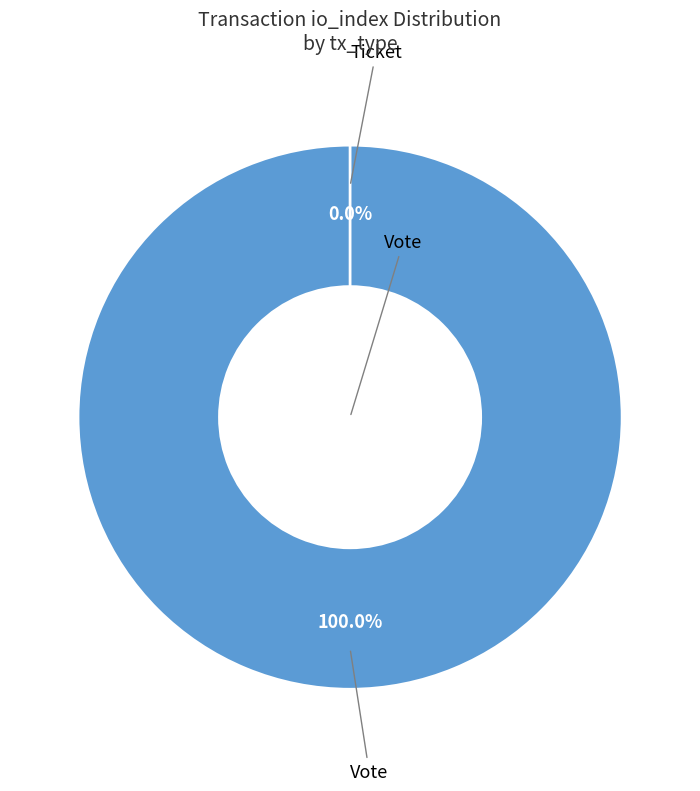

How many segments does this pie chart have?

2